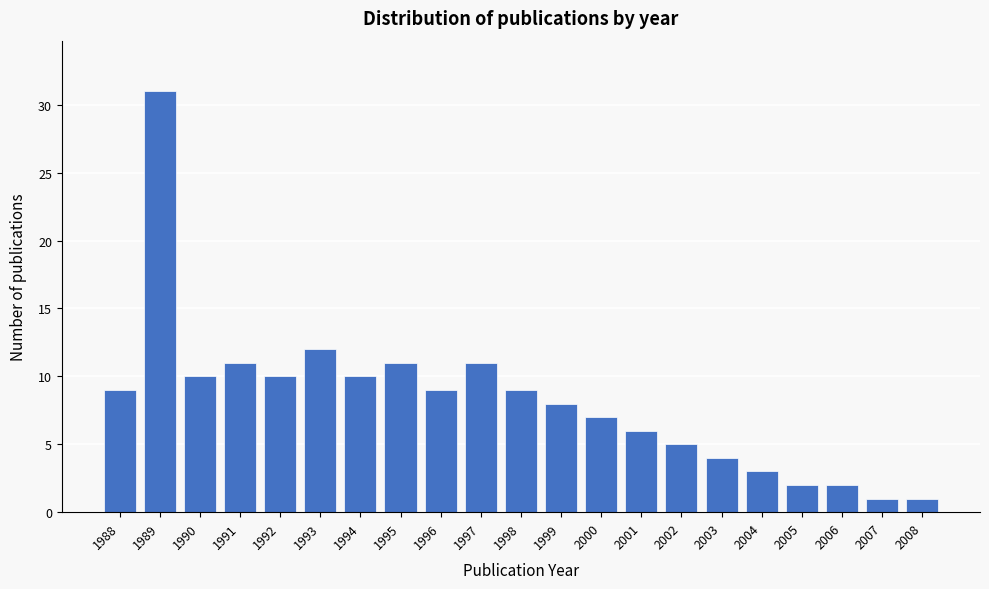

Reading left to right, list all the values displayed in this chart.

1988=9	1989=31	1990=10	1991=11	1992=10	1993=12	1994=10	1995=11	1996=9	1997=11	1998=9	1999=8	2000=7	2001=6	2002=5	2003=4	2004=3	2005=2	2006=2	2007=1	2008=1